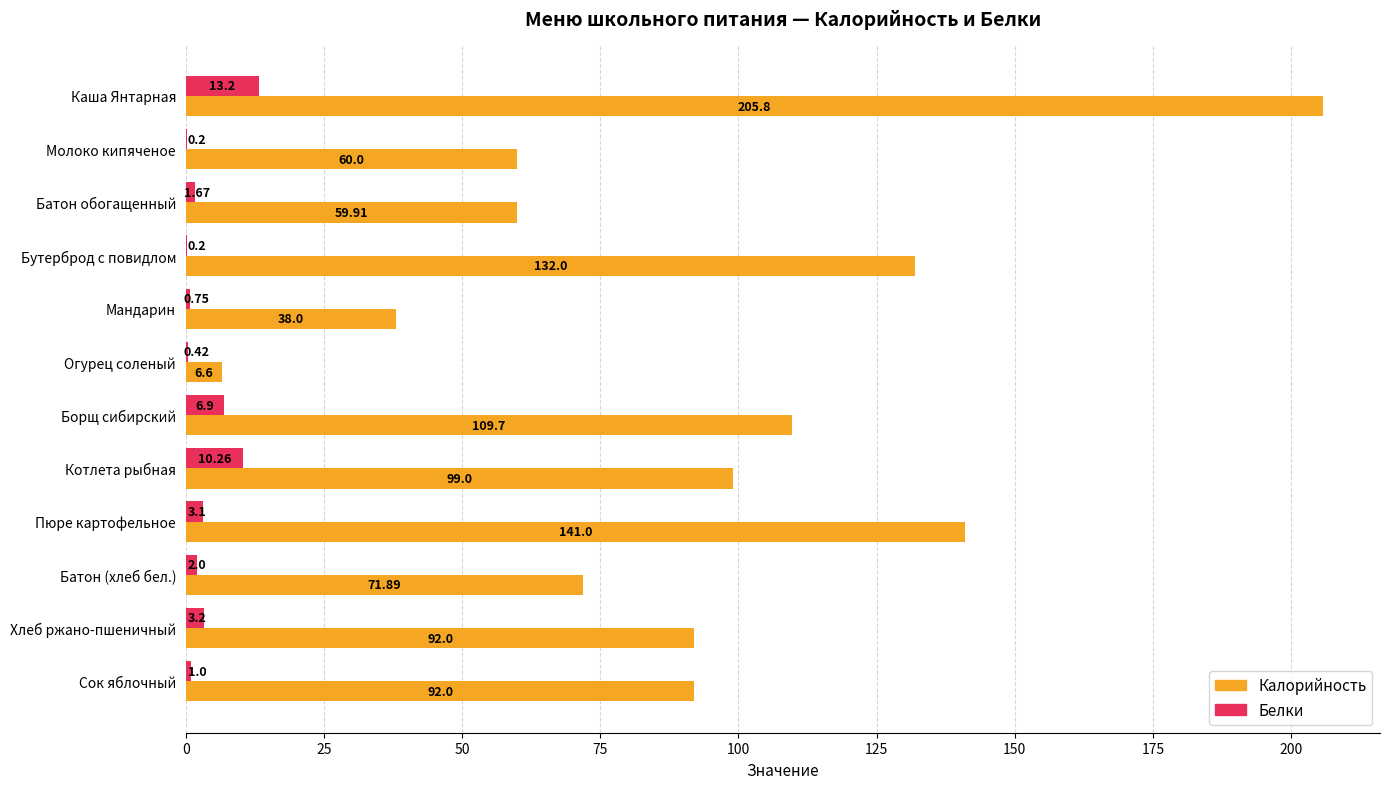

At which label is Белки closest to 6?

Борщ сибирский